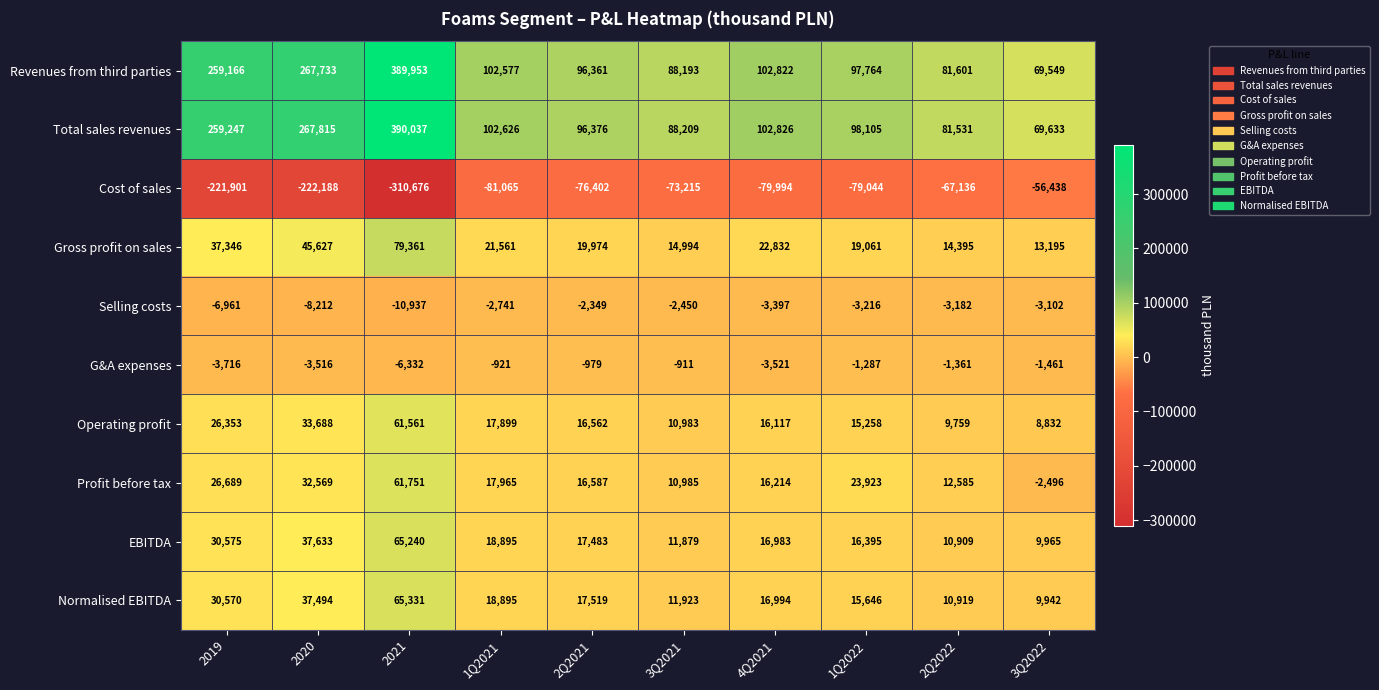

What is the maximum value shown in the chart?

390037